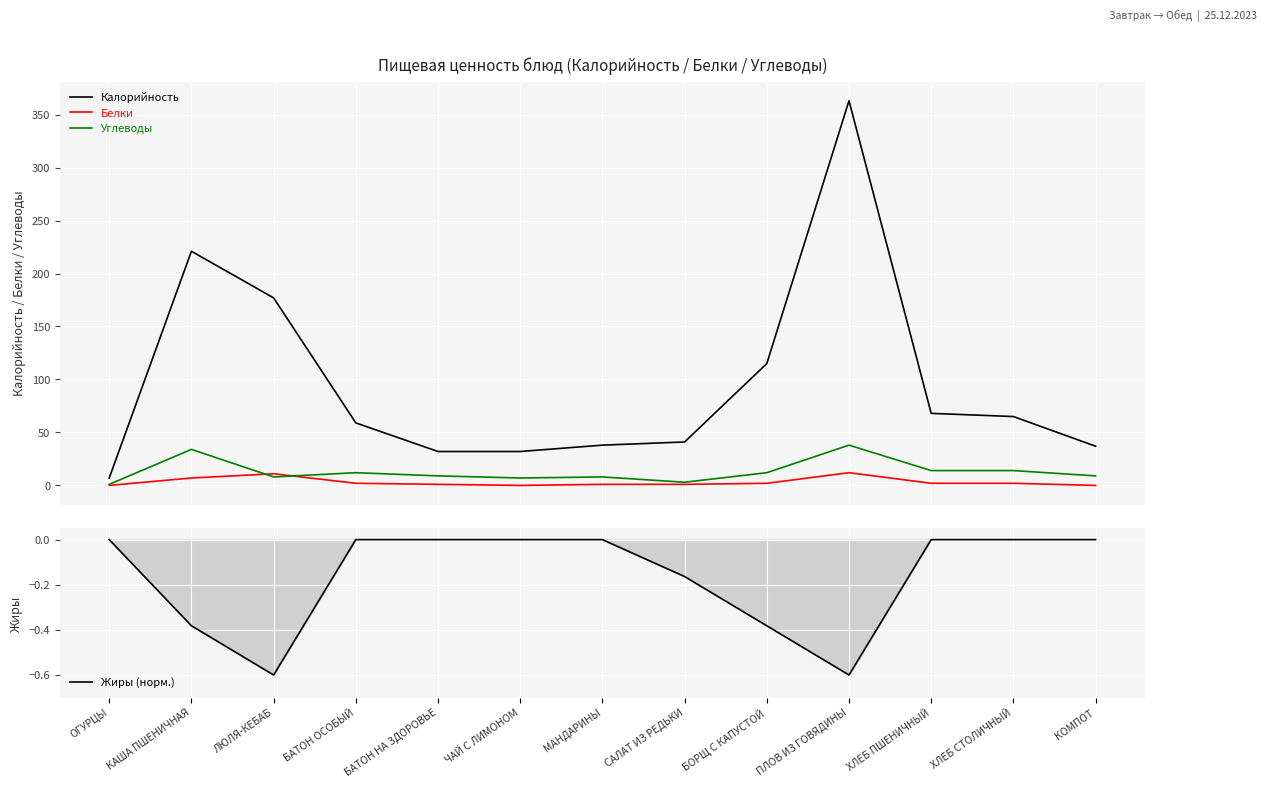

Count the Жиры (норм.) values in the range 0 to 1.

8